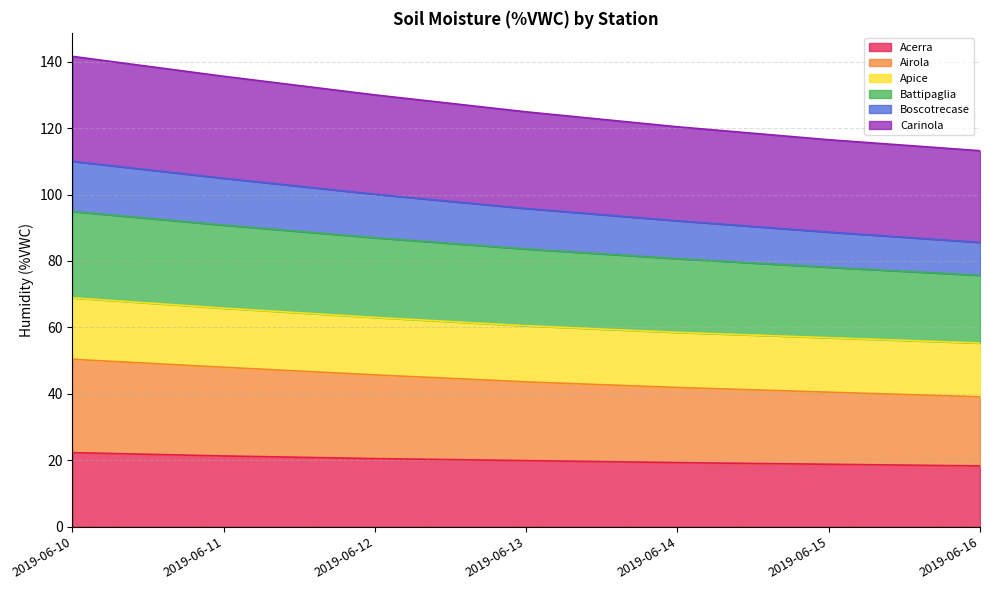

Rank the categories by Carinola value from lowest to highest.

2019-06-16, 2019-06-15, 2019-06-14, 2019-06-13, 2019-06-12, 2019-06-11, 2019-06-10